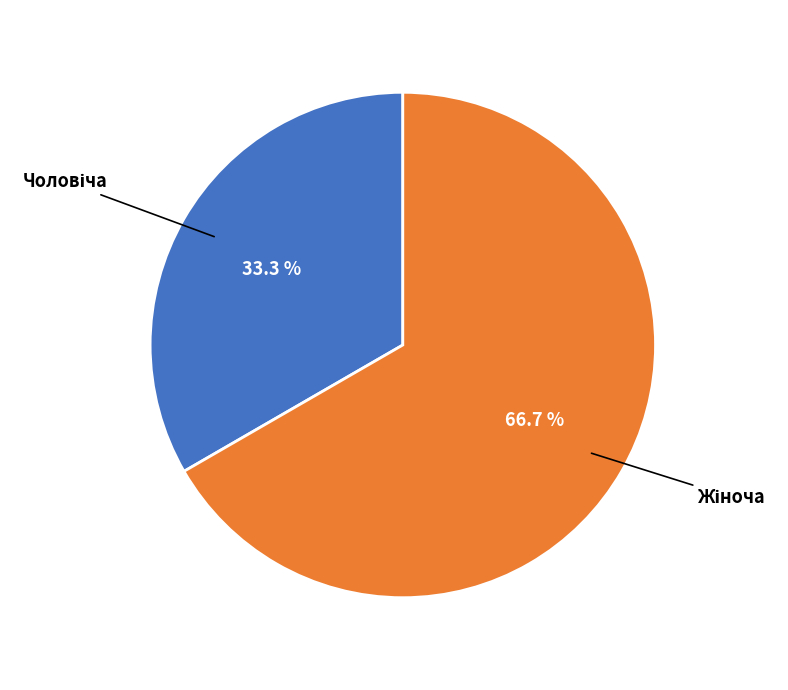

Does any single category account for the majority?

Yes